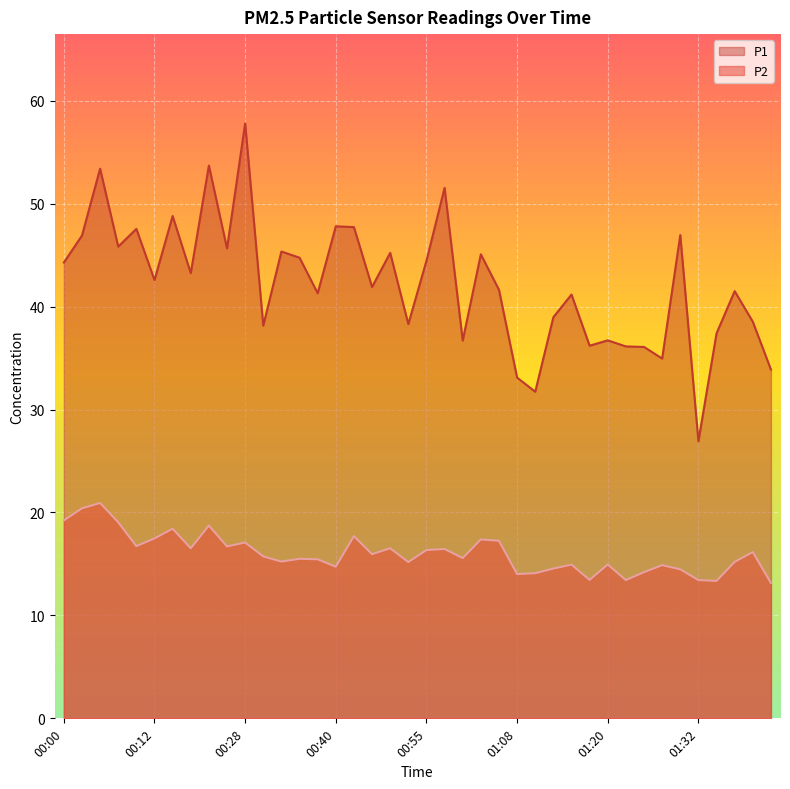

How many data points in P2 are above 15?

26